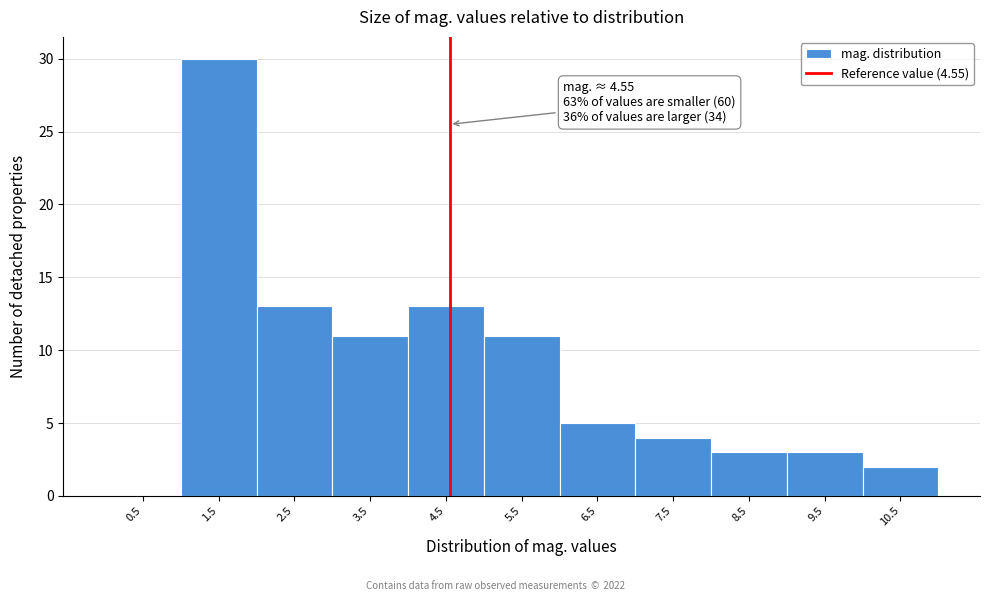

Which range on the x-axis has the tallest bar?

1 to 2